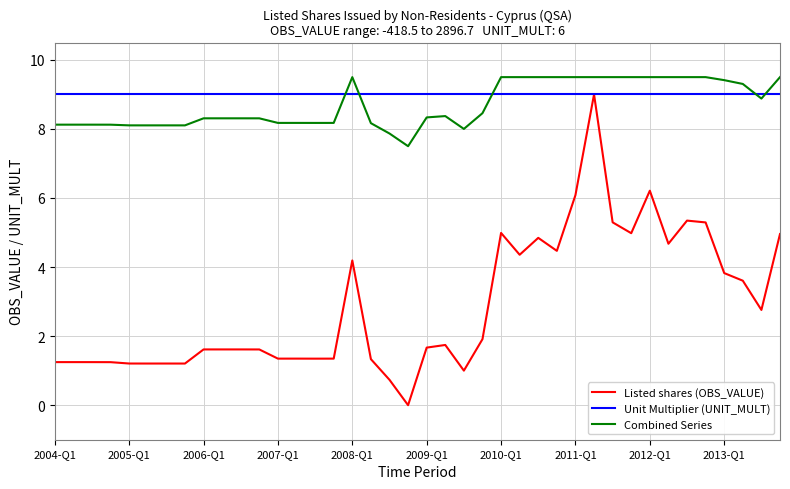

After their last crossing, which series has the higher values: Unit Multiplier (UNIT_MULT) or Combined Series?

Combined Series